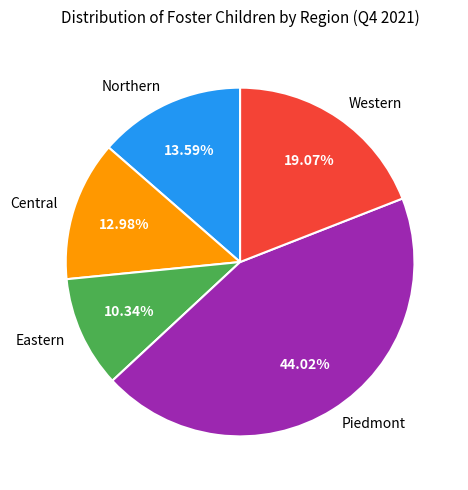

To the nearest percent, what is the difference between the Central and Western slice percentages?

6%